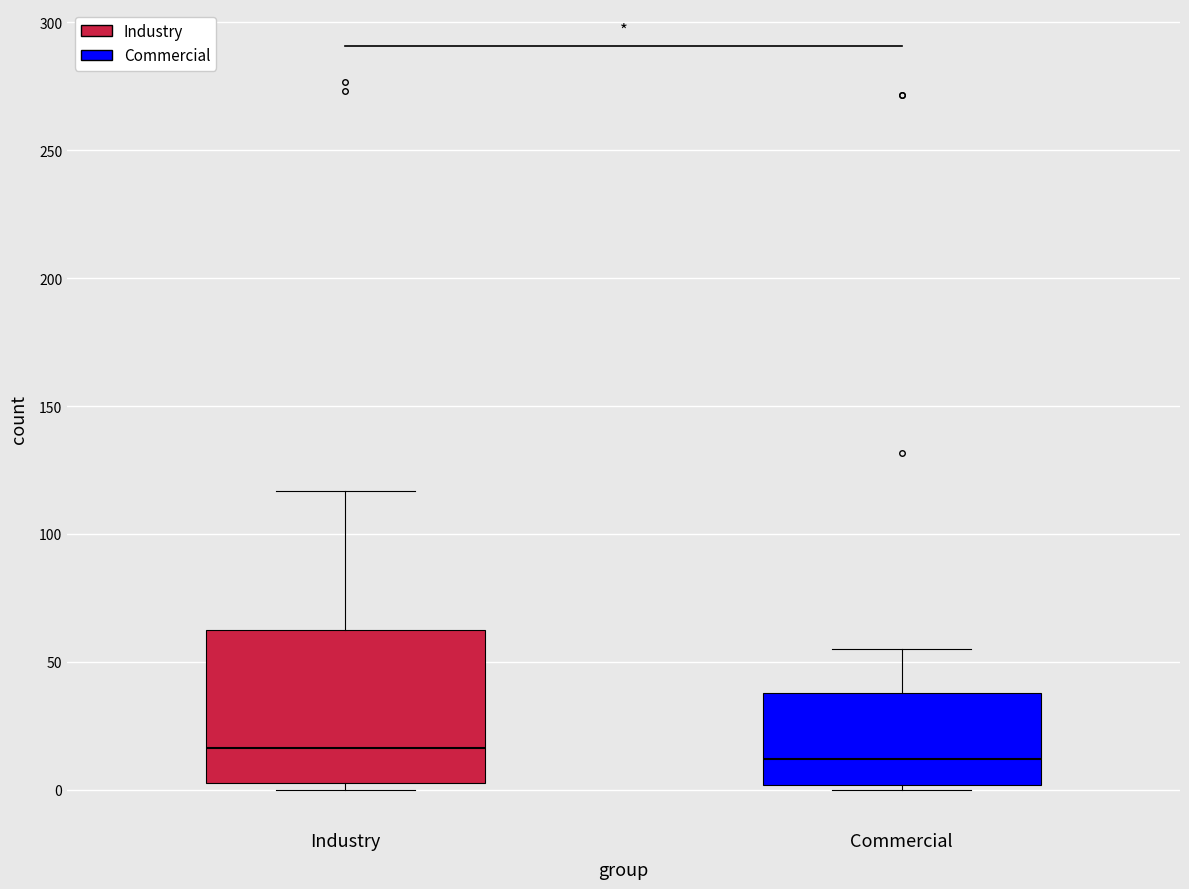

Reading left to right, transcribe this box plot: for each box, give where its median line is, the range the box spans, and where its two whiskers end, as read against the y-axis. The values are not printed on the chart, so give them approximately, as read against the axis.

Industry: median 15, box 5 to 65, whiskers 0 to 115
Commercial: median 10, box 0 to 40, whiskers 0 (just below the box's lower edge) to 55